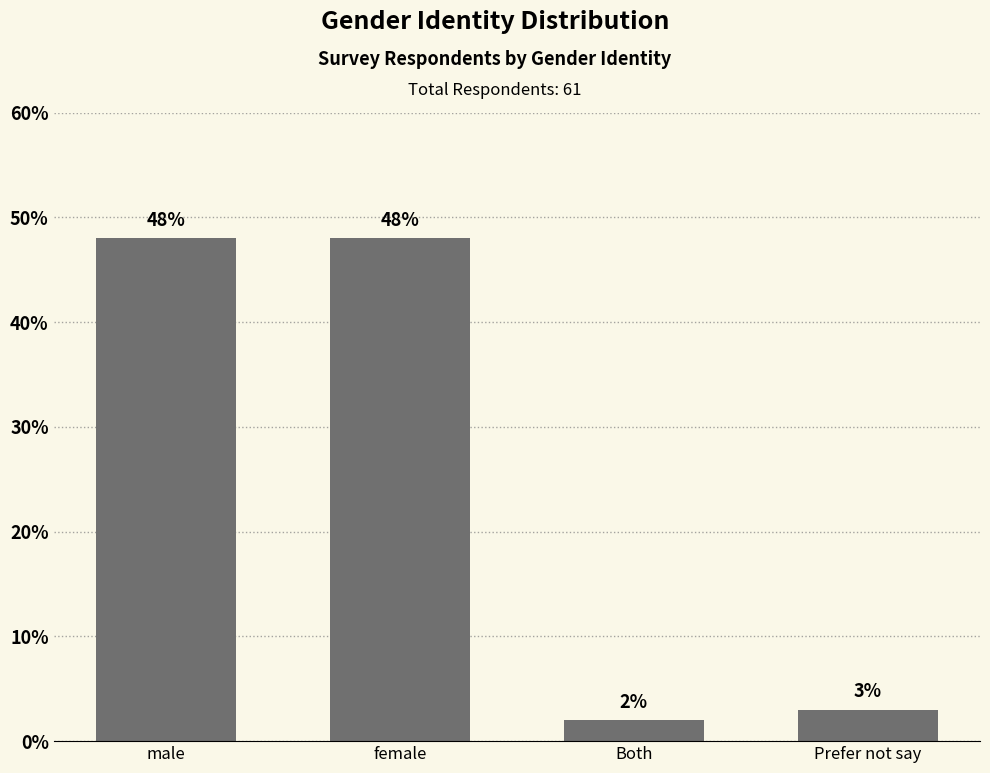

What value does the data have at male, to the nearest 5?

50